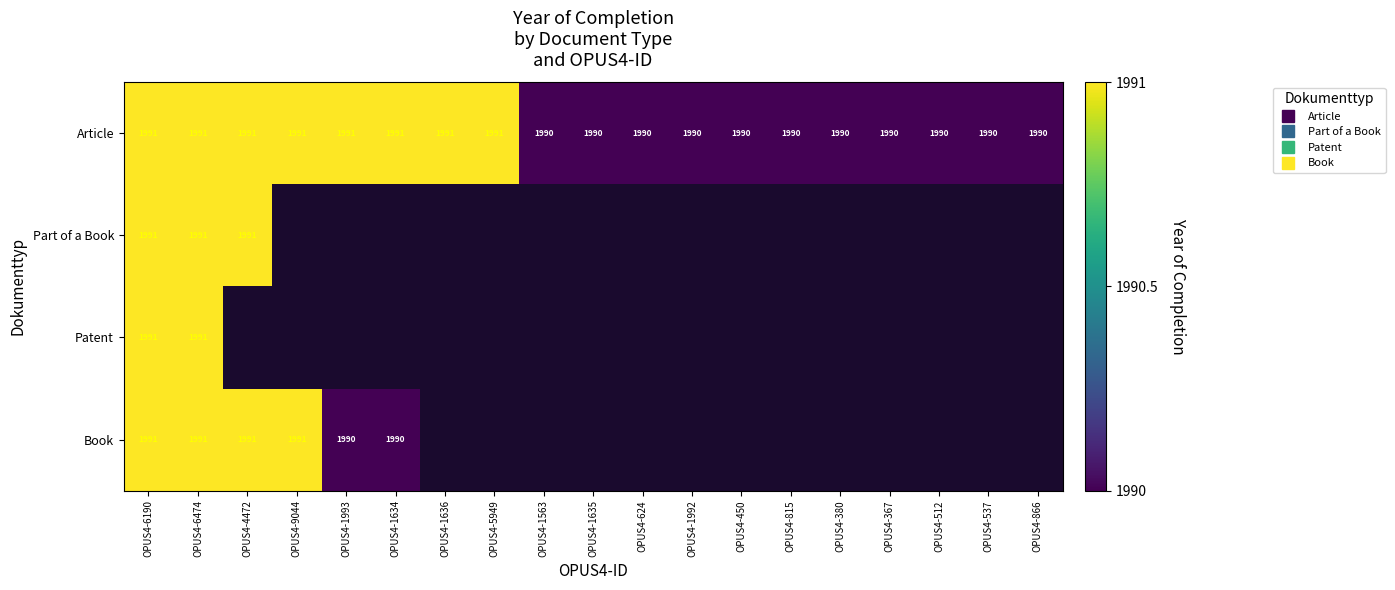

Between OPUS4-537 and OPUS4-624, which is larger?

OPUS4-537